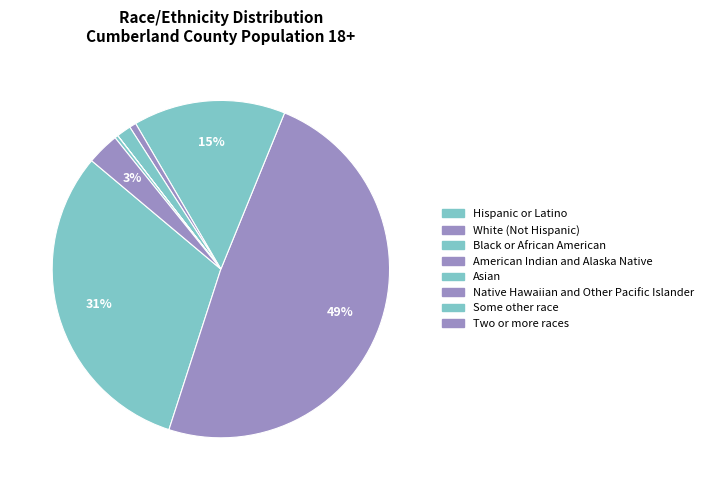

What is the smallest slice in the pie chart?

Native Hawaiian and Other Pacific Islander